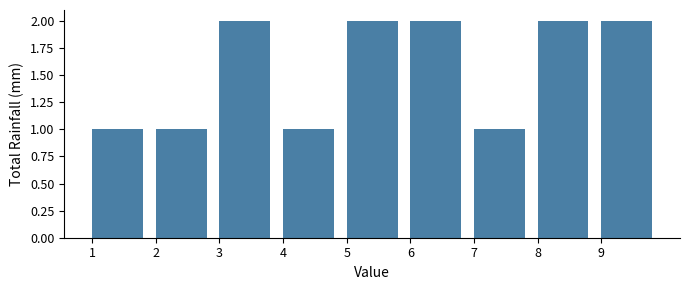

Reading left to right, transcribe this chart: for each bar, give the range it covers on the x-axis and its height. The values are not printed on the chart, so give them approximately, as read against the axis.

1 to 2: 1
2 to 3: 1
3 to 4: 2
4 to 5: 1
5 to 6: 2
6 to 7: 2
7 to 8: 1
8 to 9: 2
9 to 10: 2